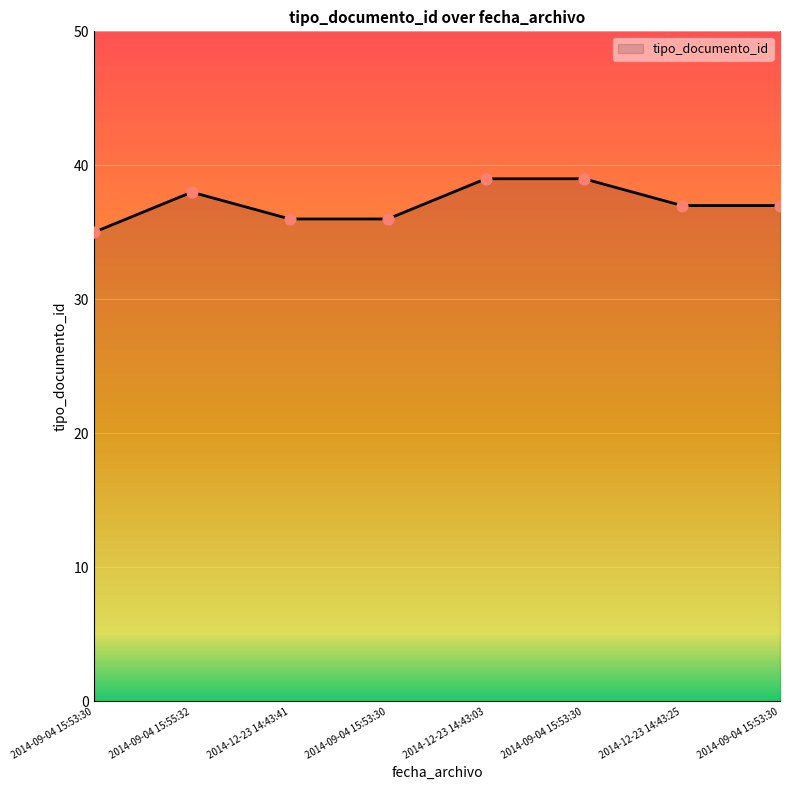

What is the change in value from 2014-09-04 15:55:32 to 2014-09-04 15:53:30?

-2